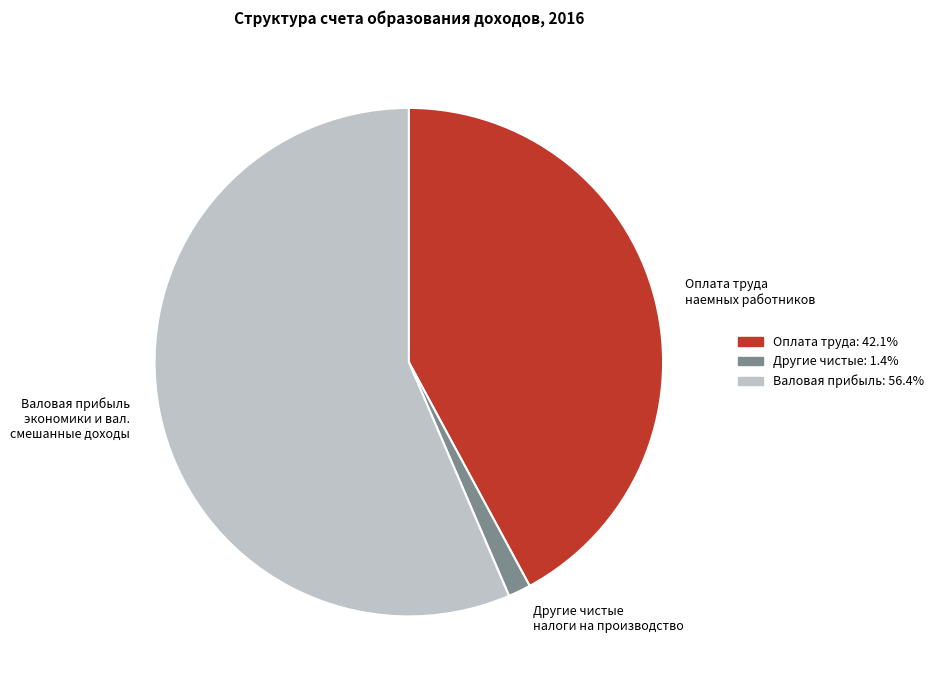

How many segments does this pie chart have?

3